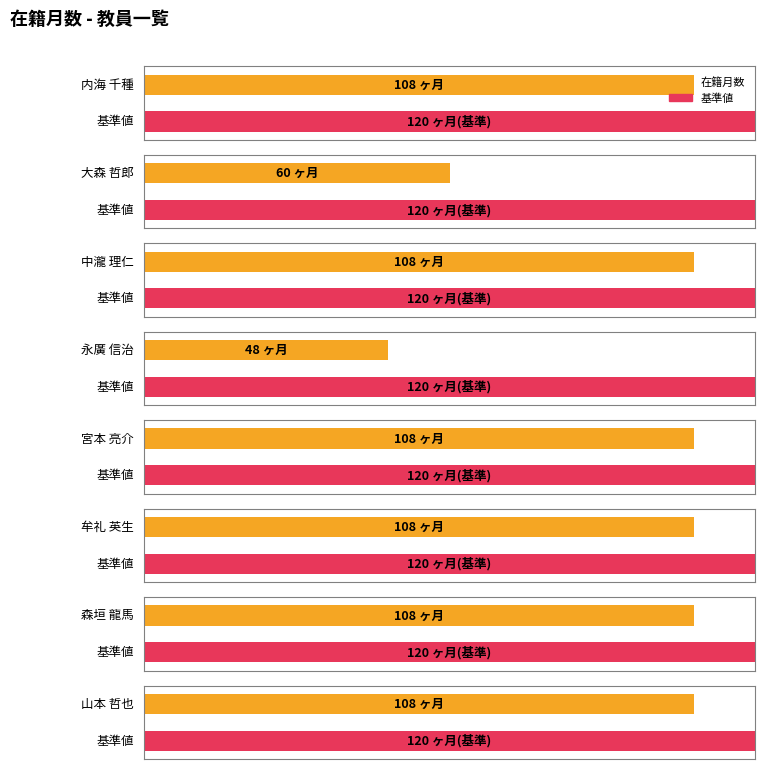

What is the label of the 3rd bar from the left?

中瀧 理仁